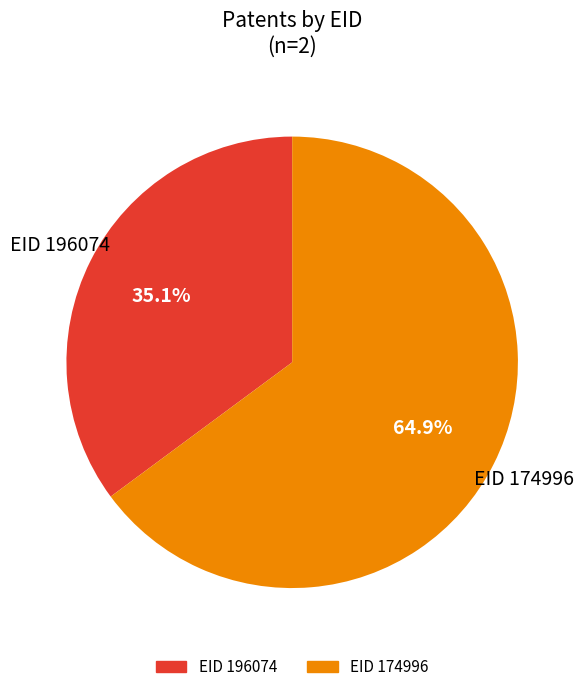

To the nearest percent, what is the combined percentage of EID 196074 and EID 174996?

100%